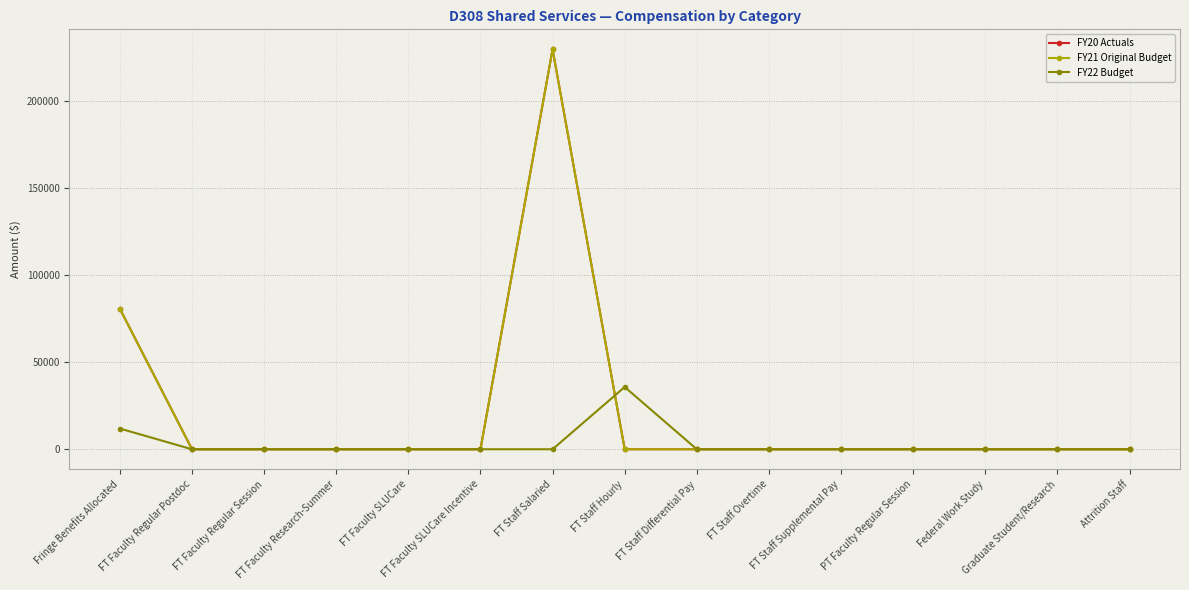

What is the highest value of the FY20 Actuals series?

229380.7